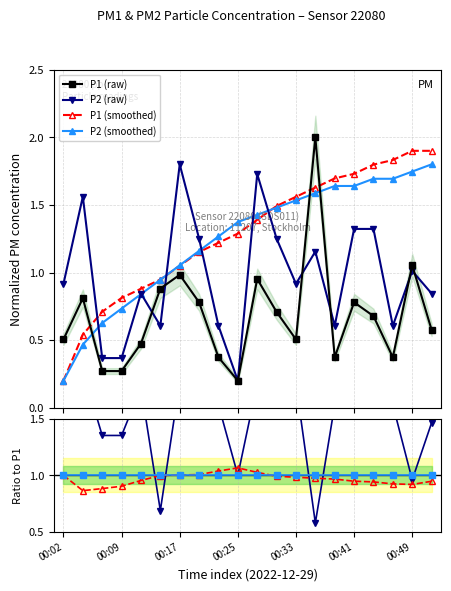

Which has a higher value, 00:04 or 00:22?

00:04